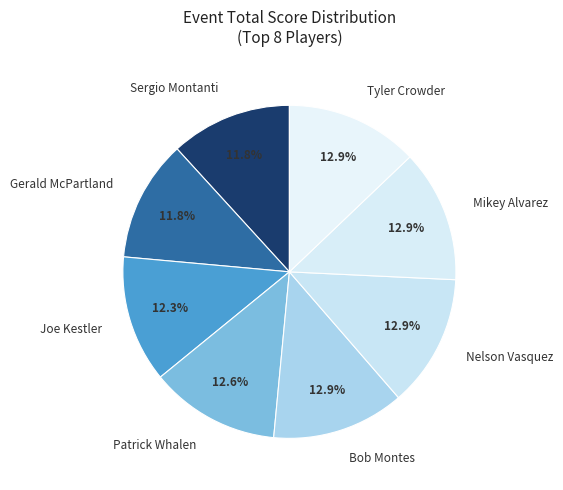

To the nearest percent, what portion does Joe Kestler represent?

12%